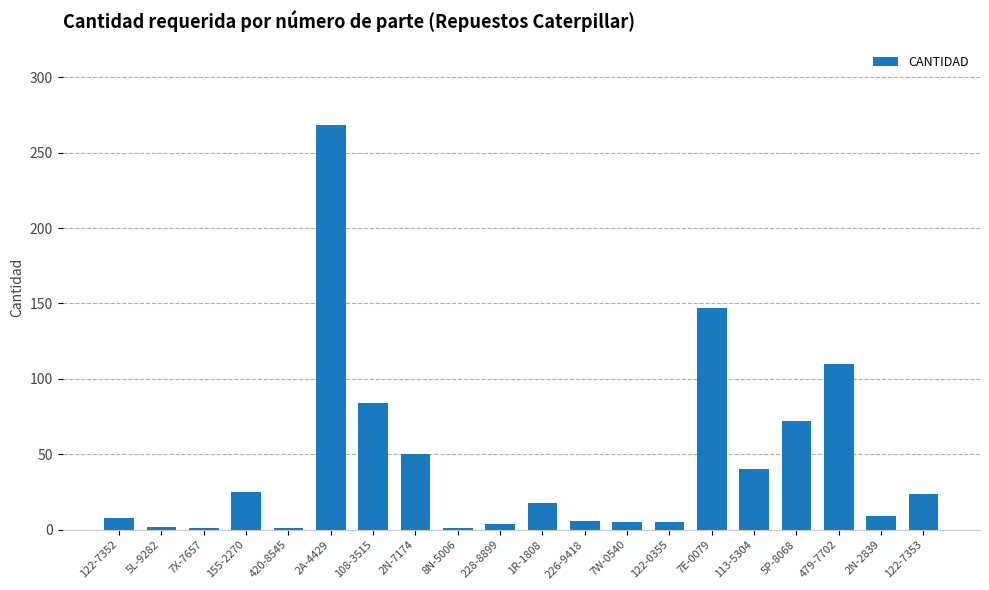

True or false: the data shows 32 at 2N-7174.

False